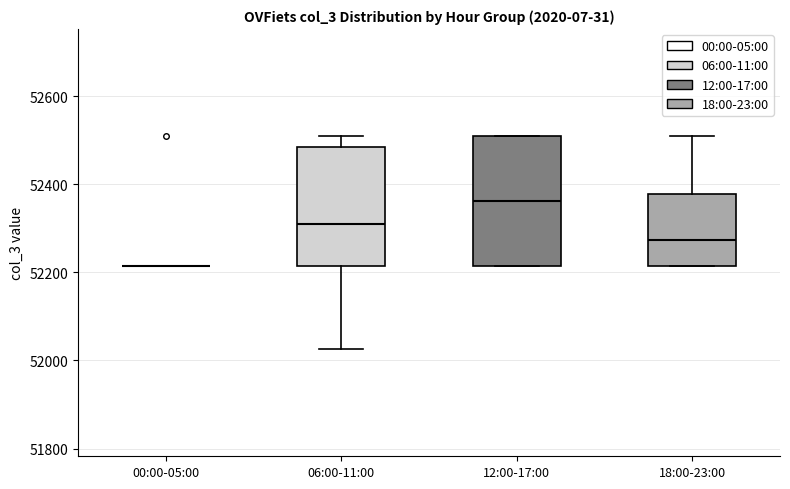

Comparing the boxes themselves (not the whiskers), which one is the tallest?

12:00-17:00